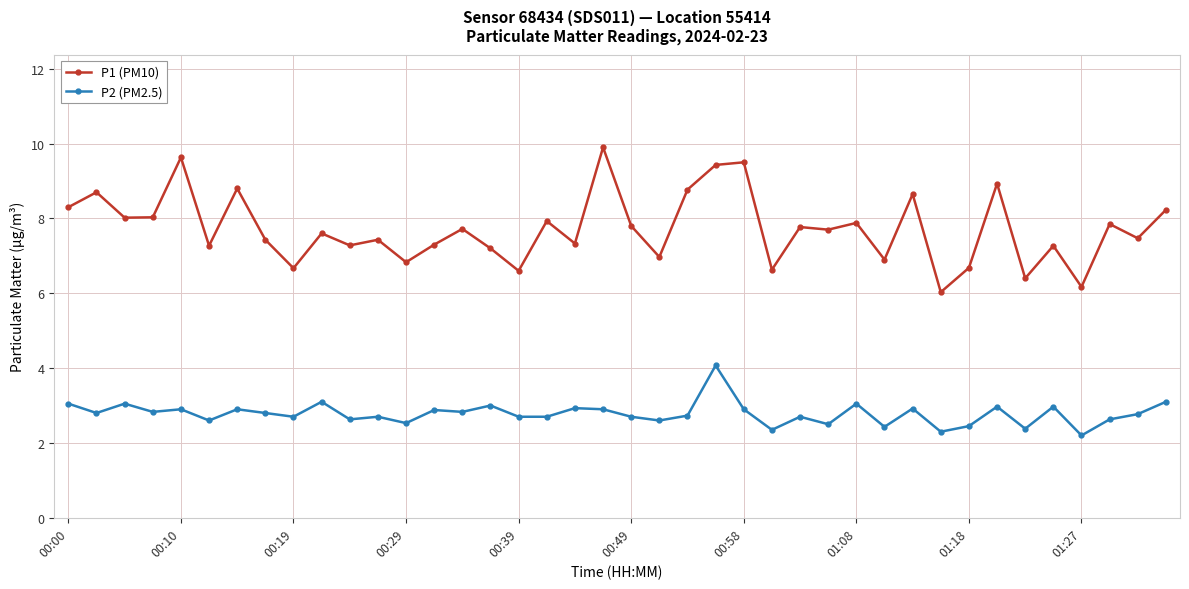

True or false: P1 (PM10) has more than 1 points higher than both neighbors.

True